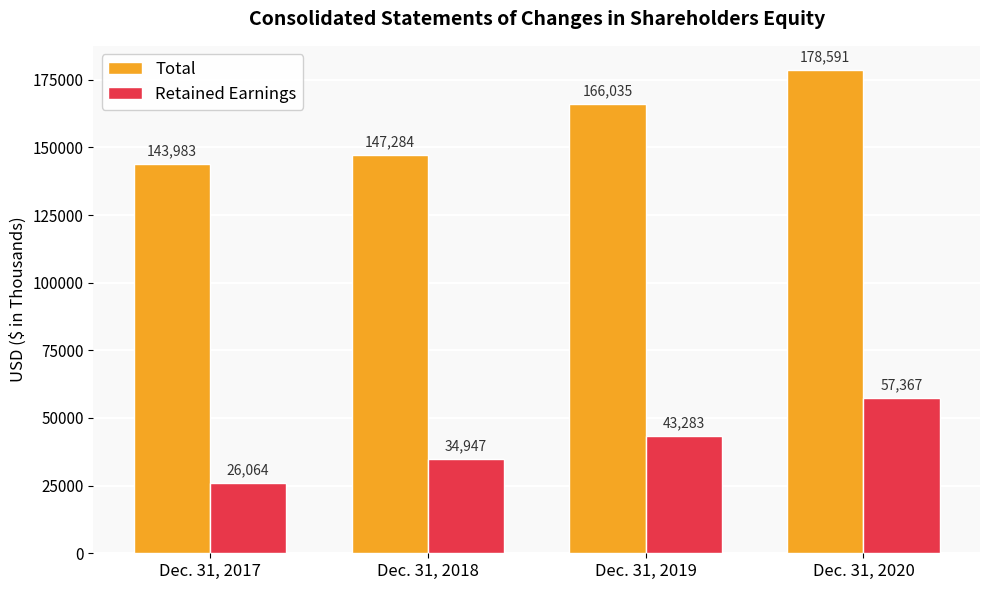

Count the Retained Earnings values in the range 34947 to 57367.

3